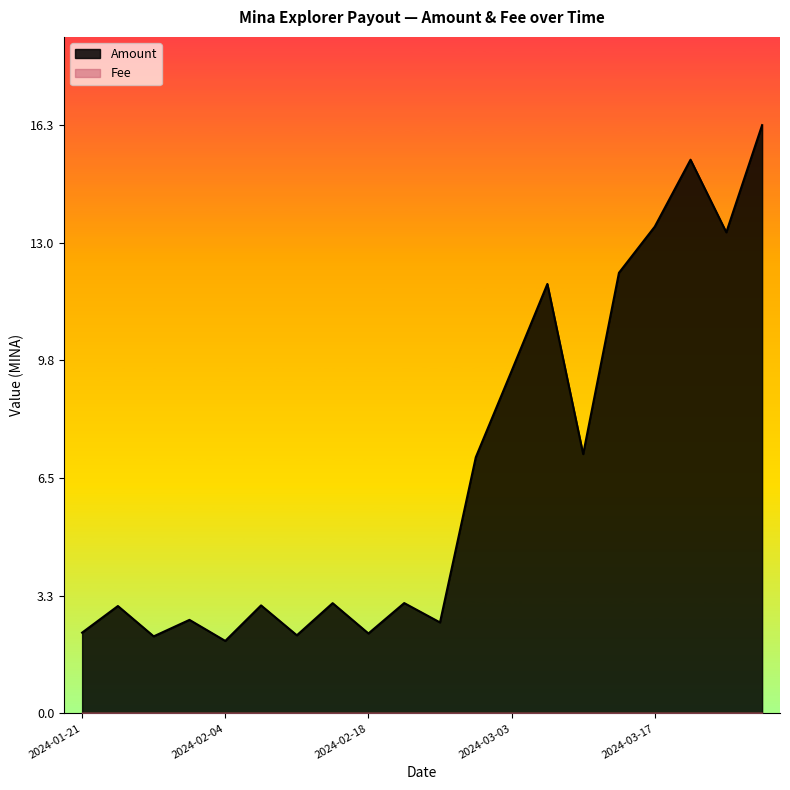

Rank the categories by value from lowest to highest.

2024-02-04, 2024-01-28, 2024-02-11, 2024-02-18, 2024-01-21, 2024-02-25, 2024-01-31, 2024-01-24, 2024-02-07, 2024-02-14, 2024-02-21, 2024-02-28, 2024-03-10, 2024-03-03, 2024-03-06, 2024-03-13, 2024-03-24, 2024-03-17, 2024-03-20, 2024-03-27